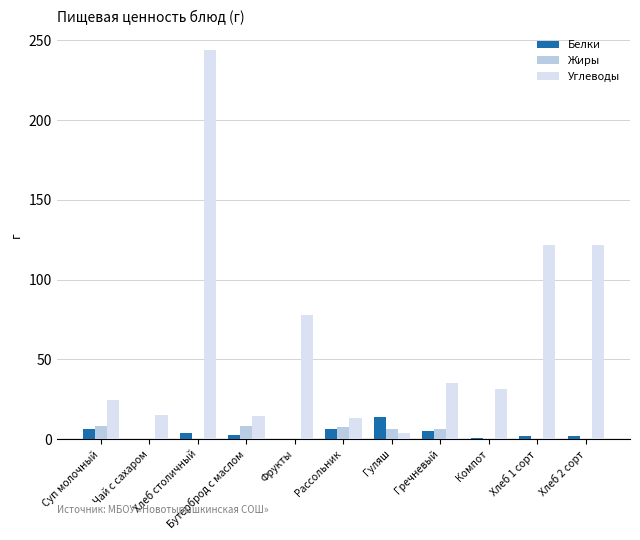

What is the approximate value of Углеводы at Чай с сахаром?

15.0